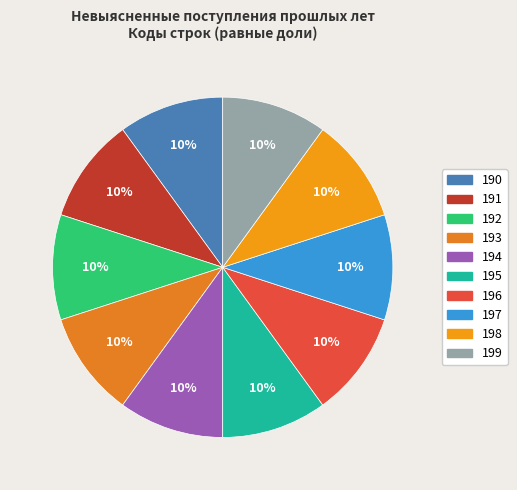

Approximately how many times larger is the value at 195 compared to 199?

1.0